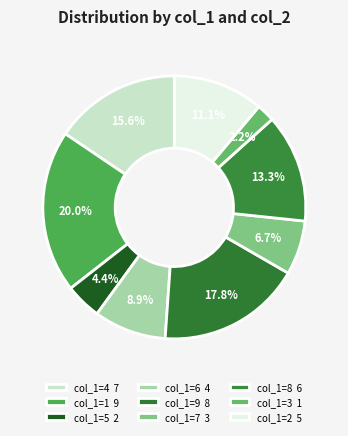

Count the number of slices in the pie.

9